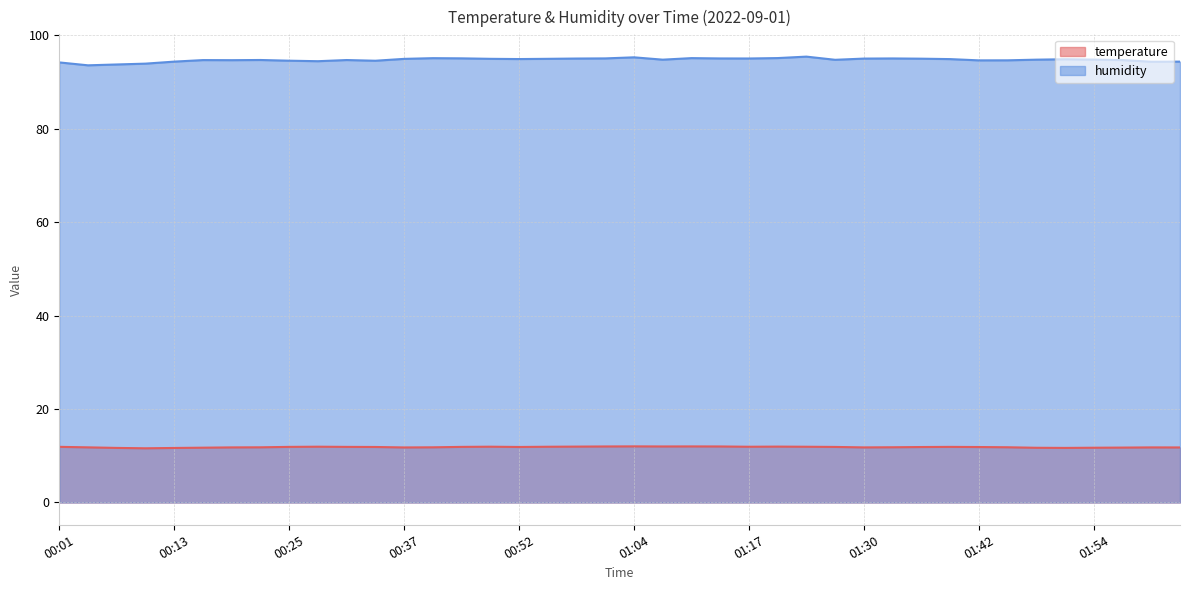

True or false: temperature has a value of 11.9 at 00:52.

True